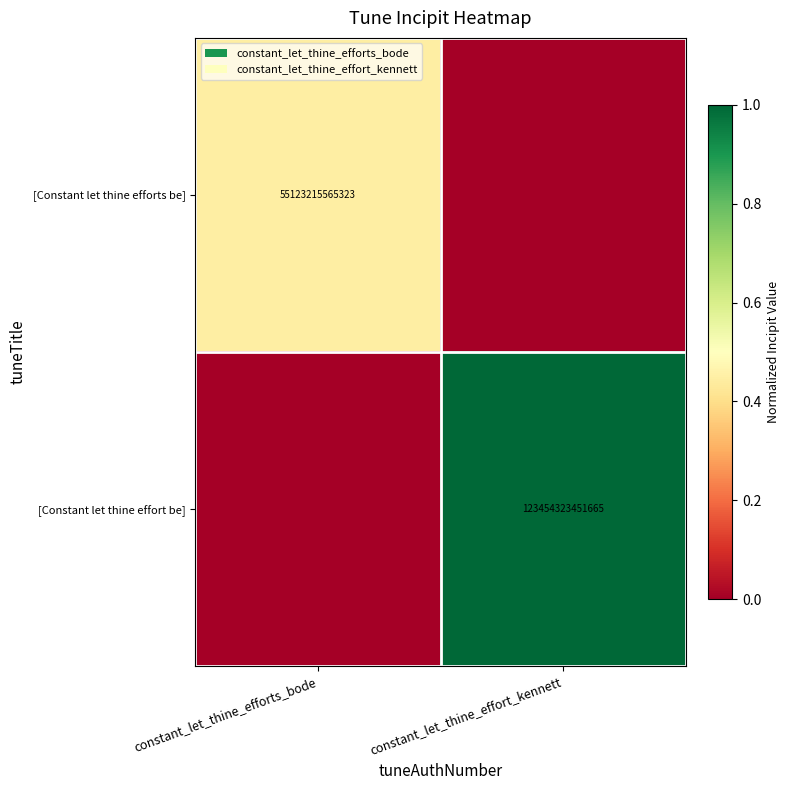

The [Constant let thine efforts be] series shows 55123215565323 at constant_let_thine_efforts_bode. True or false?

True